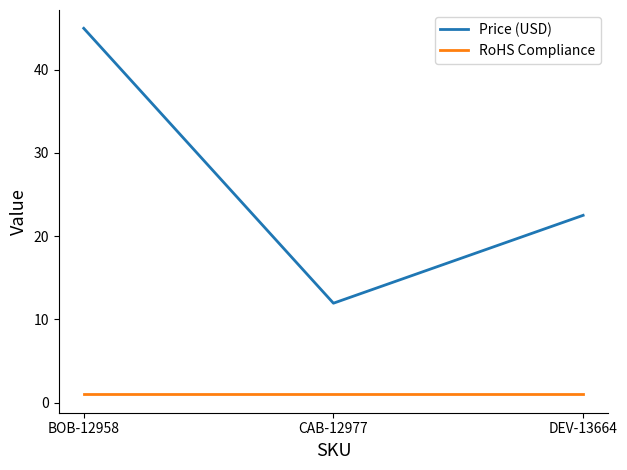

Which series has the largest range (max minus min)?

Price (USD)